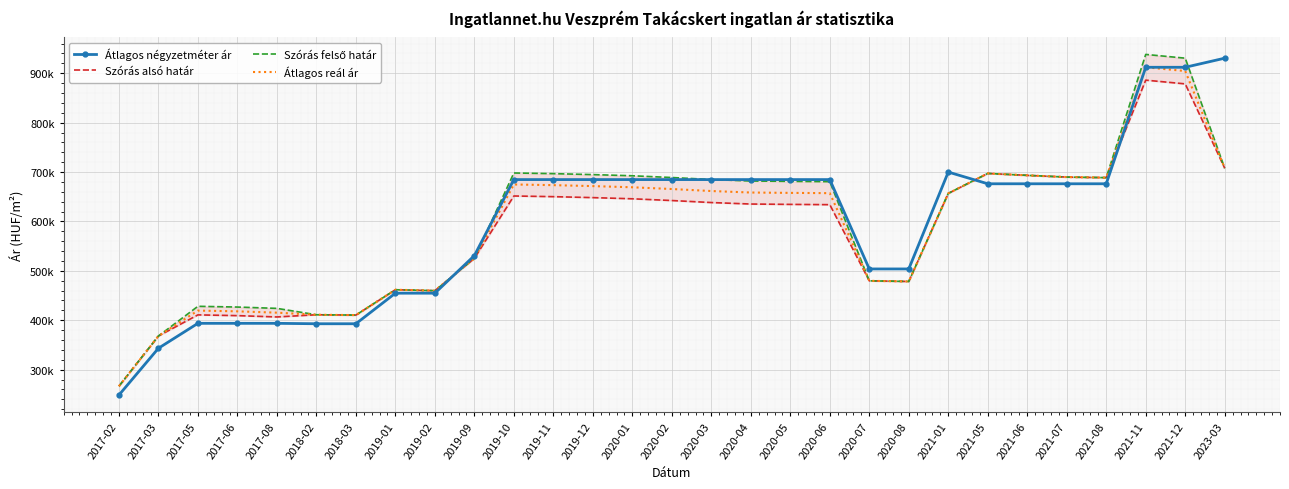

True or false: Átlagos reál ár and Szórás alsó határ intersect in this chart.

False